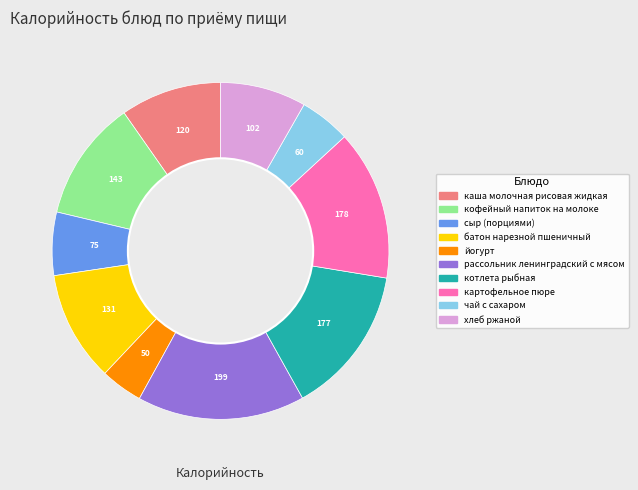

How many segments does this pie chart have?

10